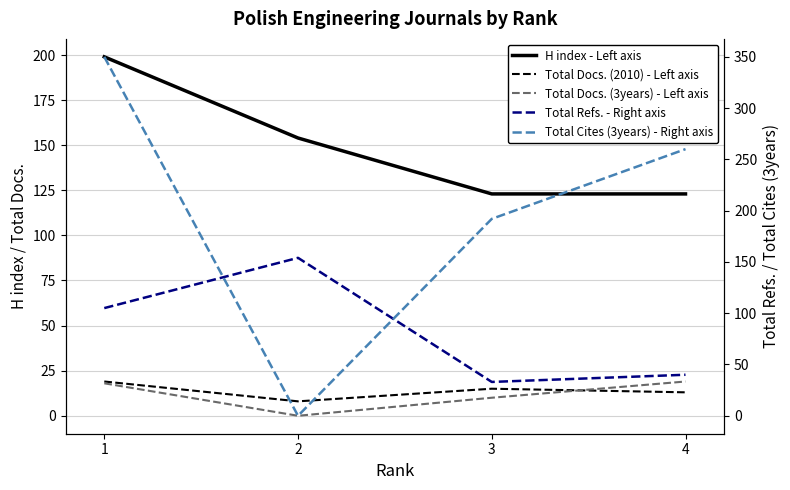

How many intersections are there between Total Cites (3years) - Right axis and H index - Left axis?

2